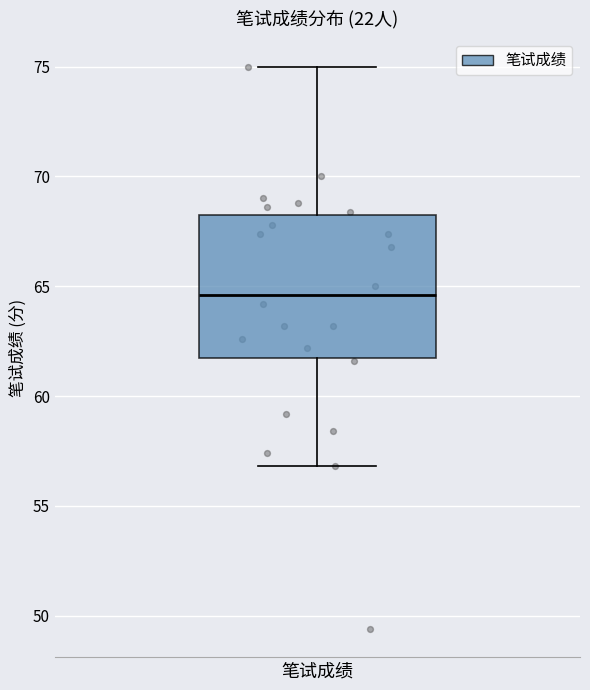

Where does the median line of the box for 笔试成绩 sit on the y-axis? The values are not printed on the chart, so give them approximately, as read against the axis.

64.5